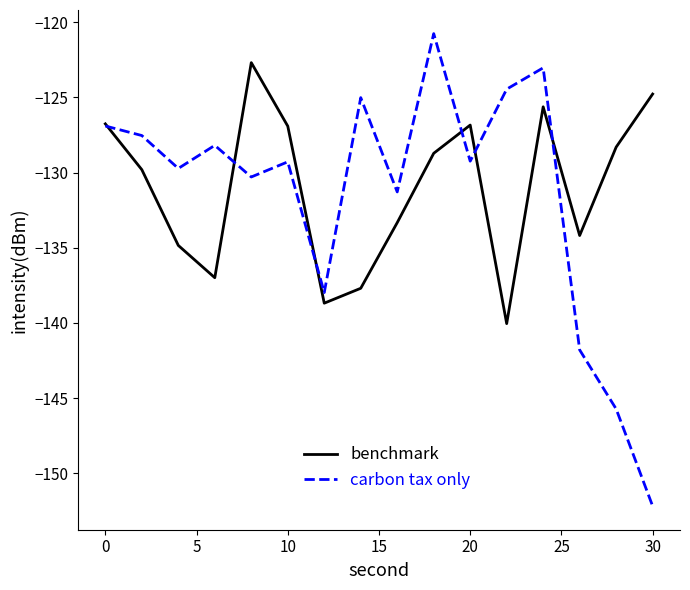

In carbon tax only, how many points are lower than both neighbors (excluding endpoints)?

5